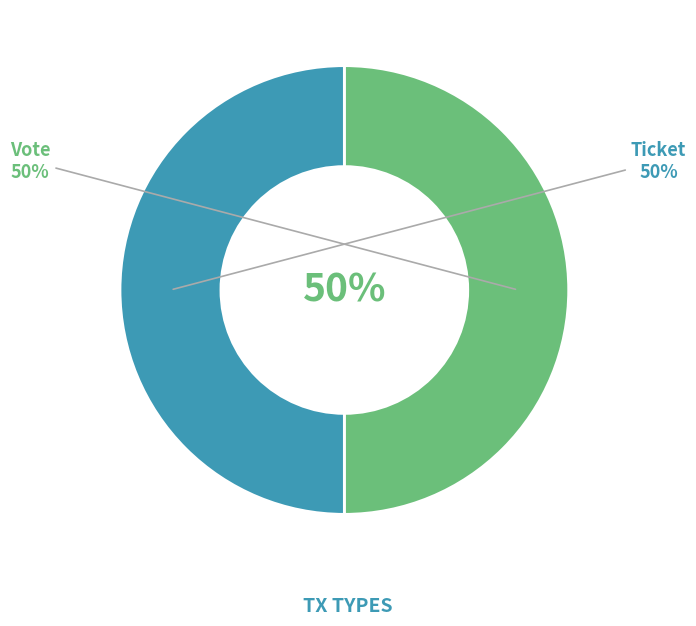

Which category has the smallest portion of the pie?

Ticket tx (io_index=0)